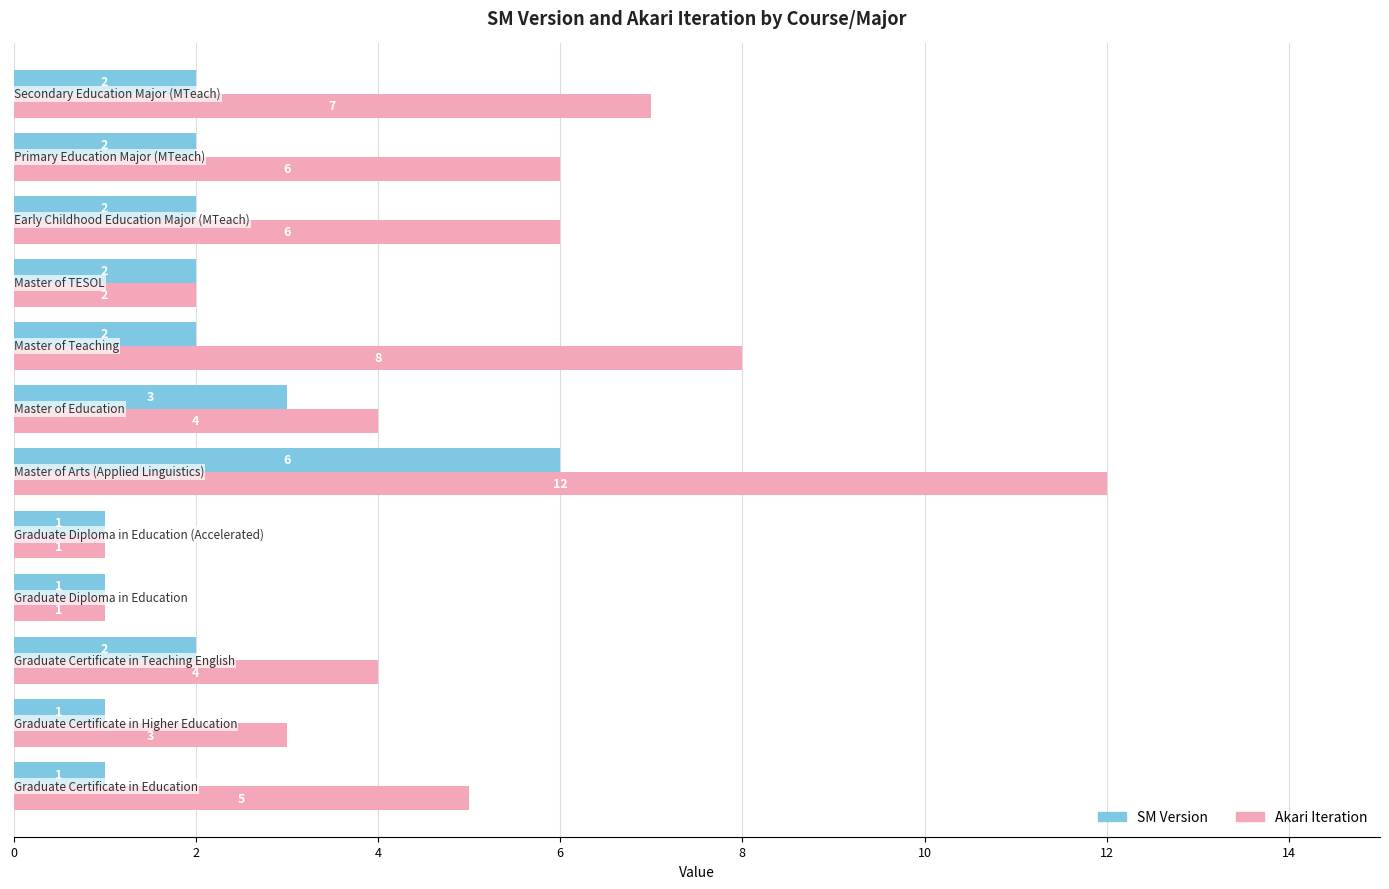

What is the difference between the maximum and minimum values in the Akari Iteration series?

11